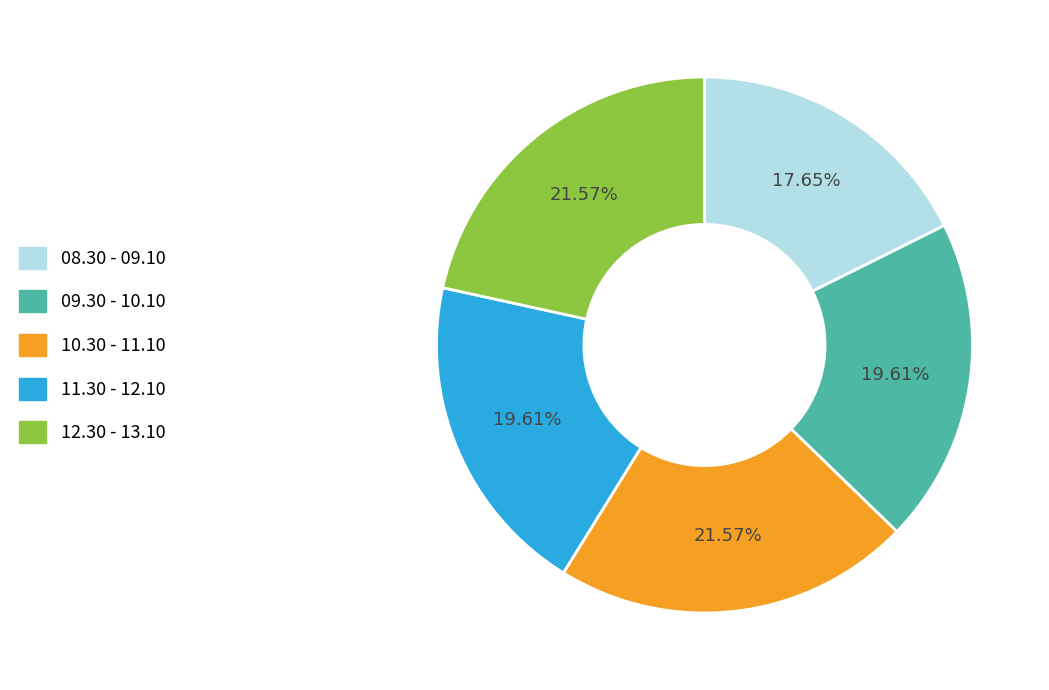

To the nearest percent, what is the difference between the 09.30 - 10.10 and 10.30 - 11.10 slice percentages?

2%